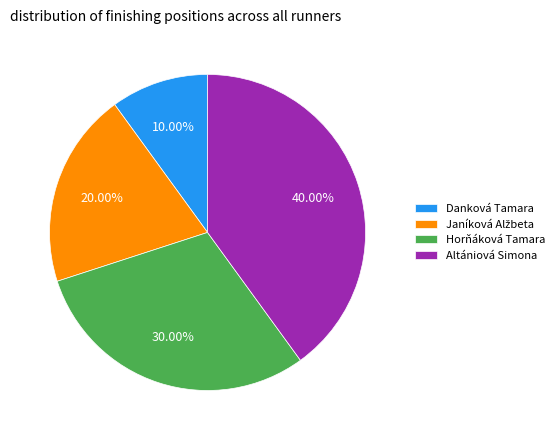

Count the number of slices in the pie.

4